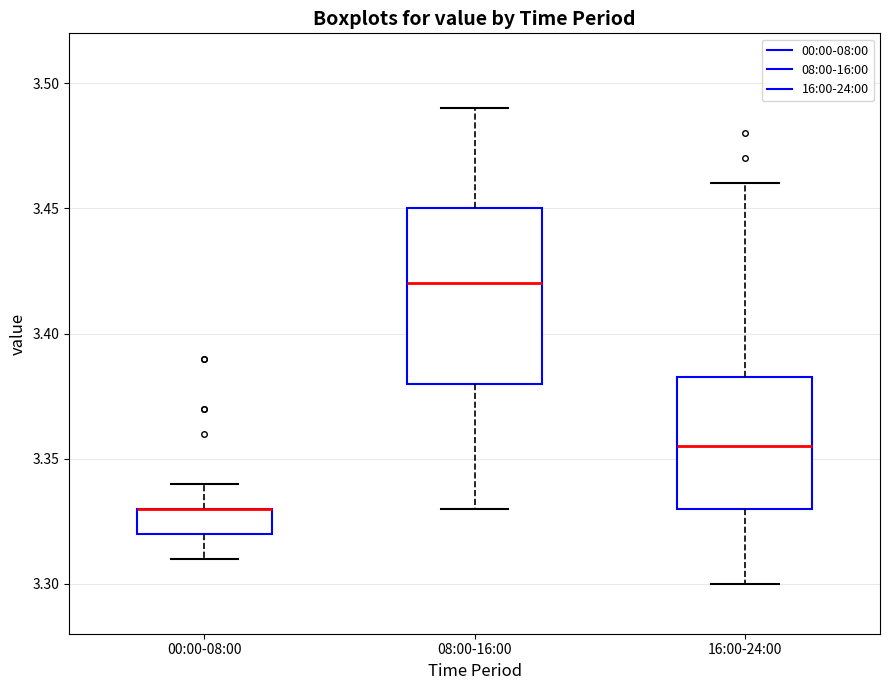

Reading left to right, read every box against the y-axis: the position of its median line, the range the box covers, and the ends of its whiskers. The values are not printed on the chart, so give them approximately, as read against the axis.

00:00-08:00: median 3.330 (drawn on the box's upper edge), box 3.320 to 3.330, whiskers 3.310 to 3.340
08:00-16:00: median 3.420, box 3.380 to 3.450, whiskers 3.330 to 3.490
16:00-24:00: median 3.355, box 3.330 to 3.385, whiskers 3.300 to 3.460